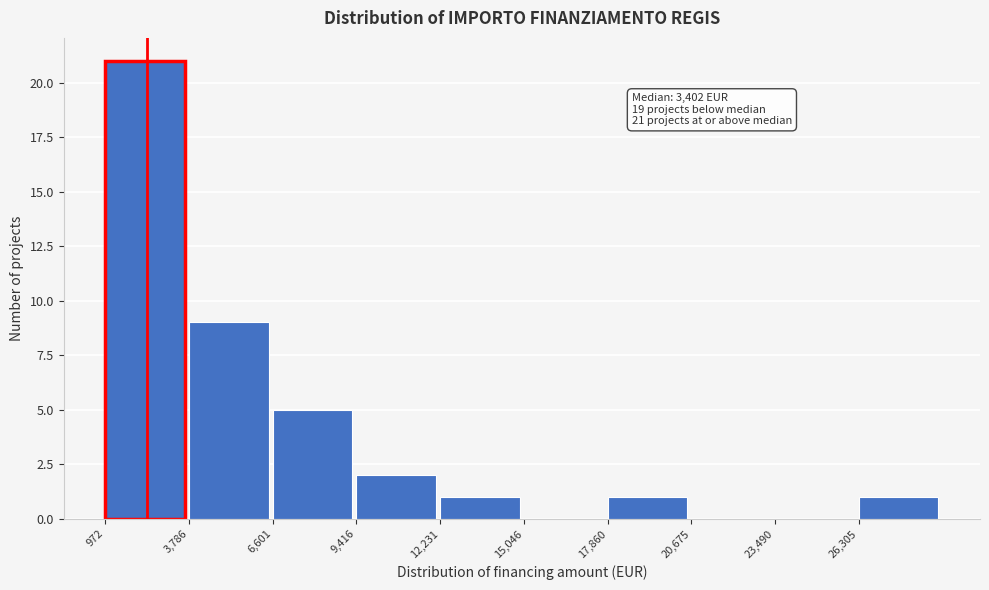

Over which range of the x-axis is the bar tallest?

1000 to 4000